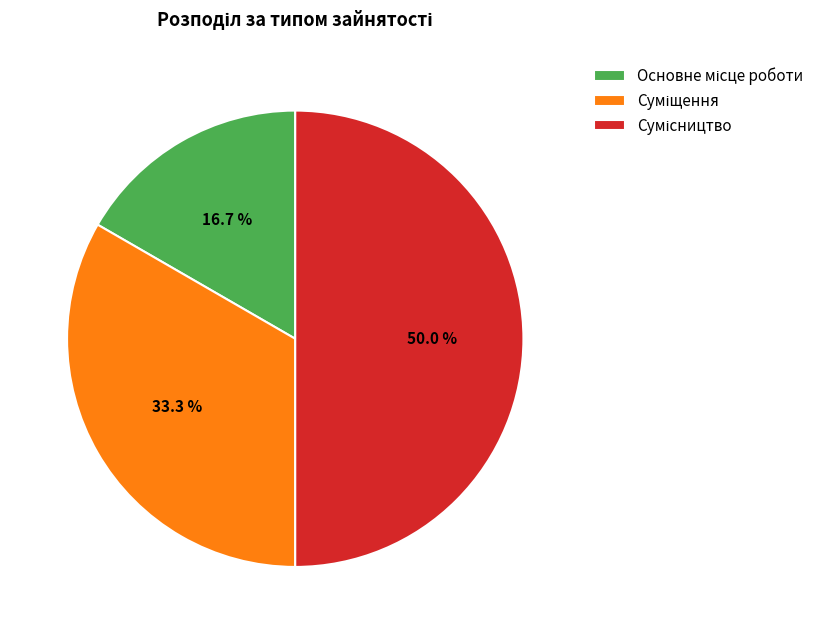

Rank the categories by value from highest to lowest.

Сумісництво, Суміщення, Основне місце роботи